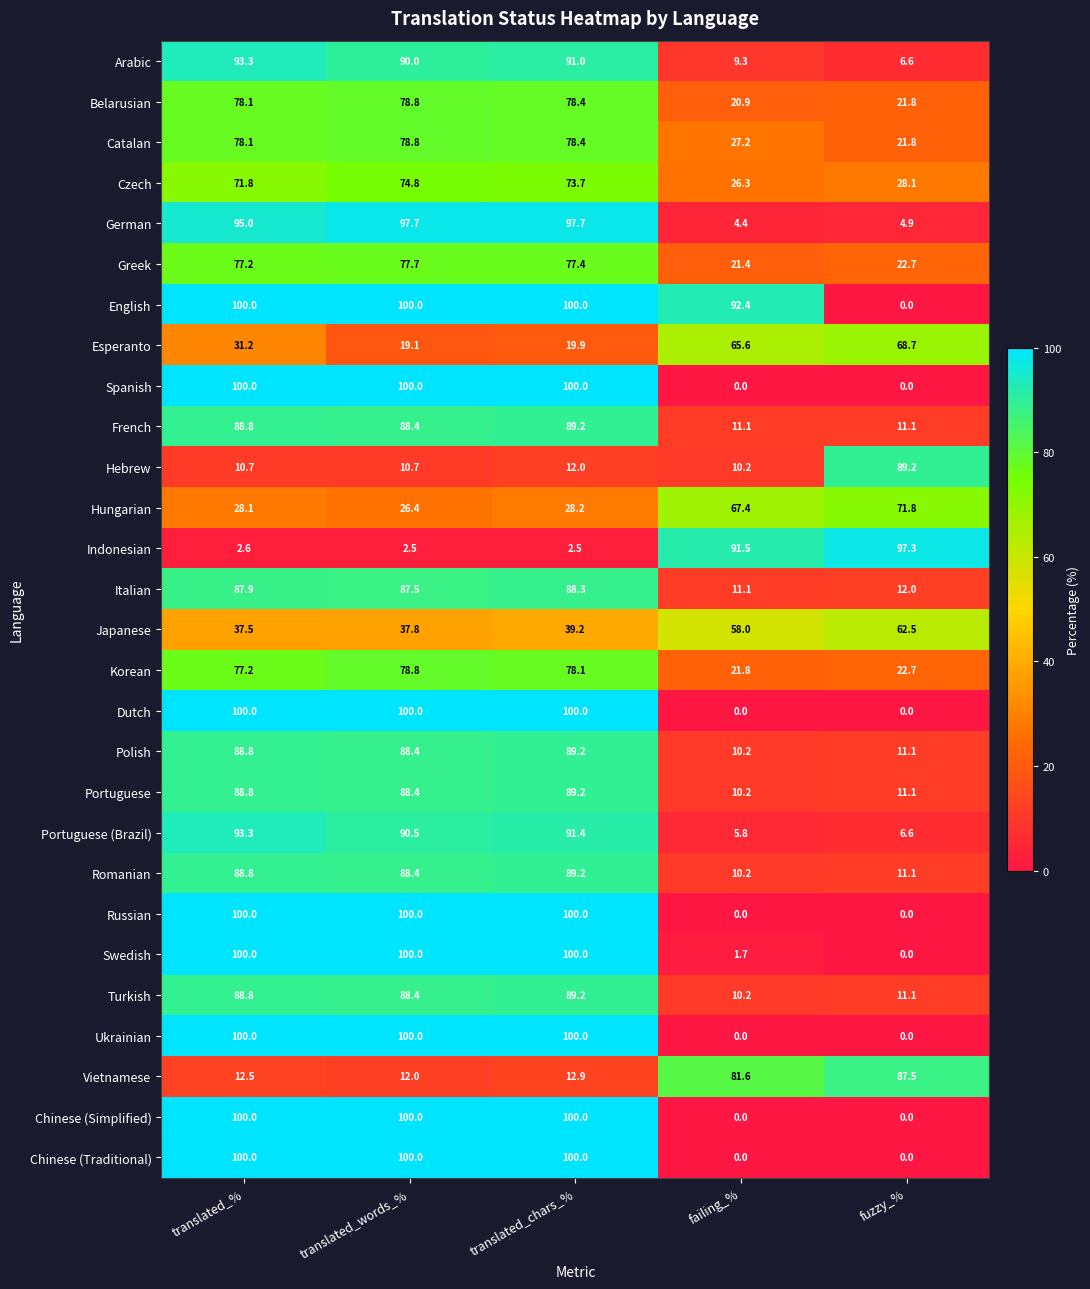

List the labels in order of Japanese value, smallest first.

translated_%, translated_words_%, translated_chars_%, failing_%, fuzzy_%